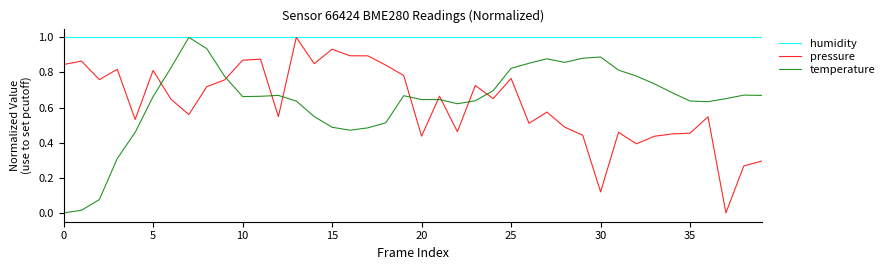

Which series has the largest total across all categories?

humidity